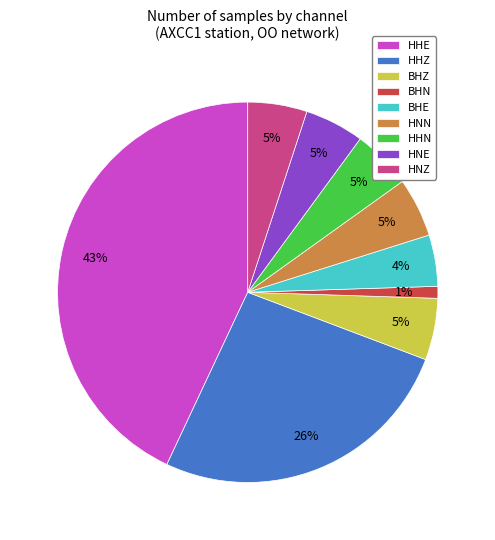

Combined, do HHN and HNZ account for over 50%?

No